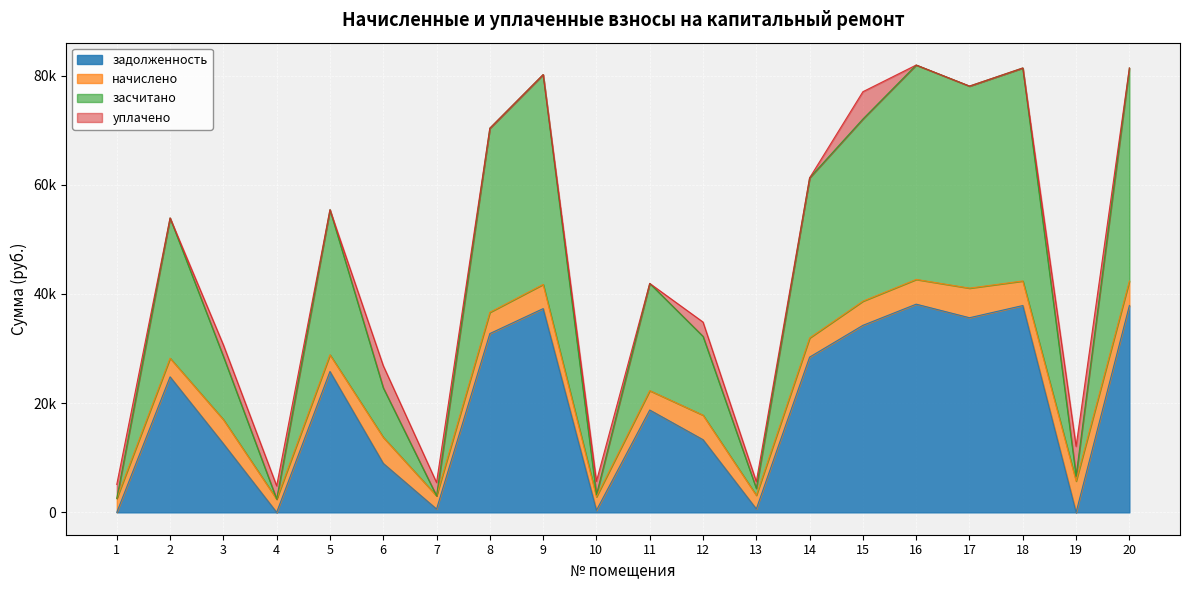

At which category is the sum across all series the highest?

16